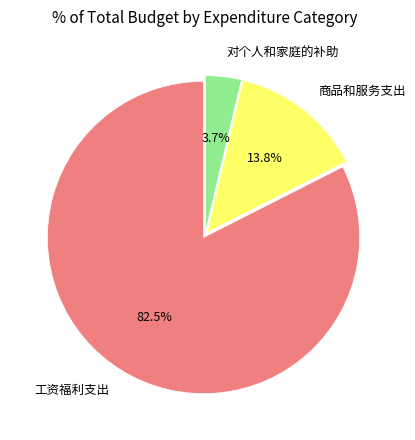

Combined, do 工资福利支出 and 商品和服务支出 account for over 50%?

Yes